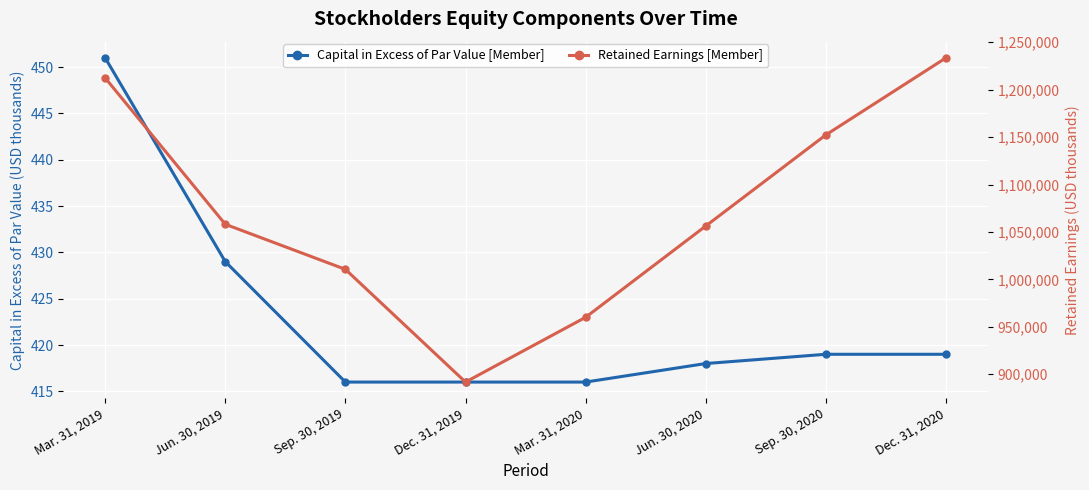

What is the difference between the maximum and minimum values in the Retained Earnings [Member] series?

341697